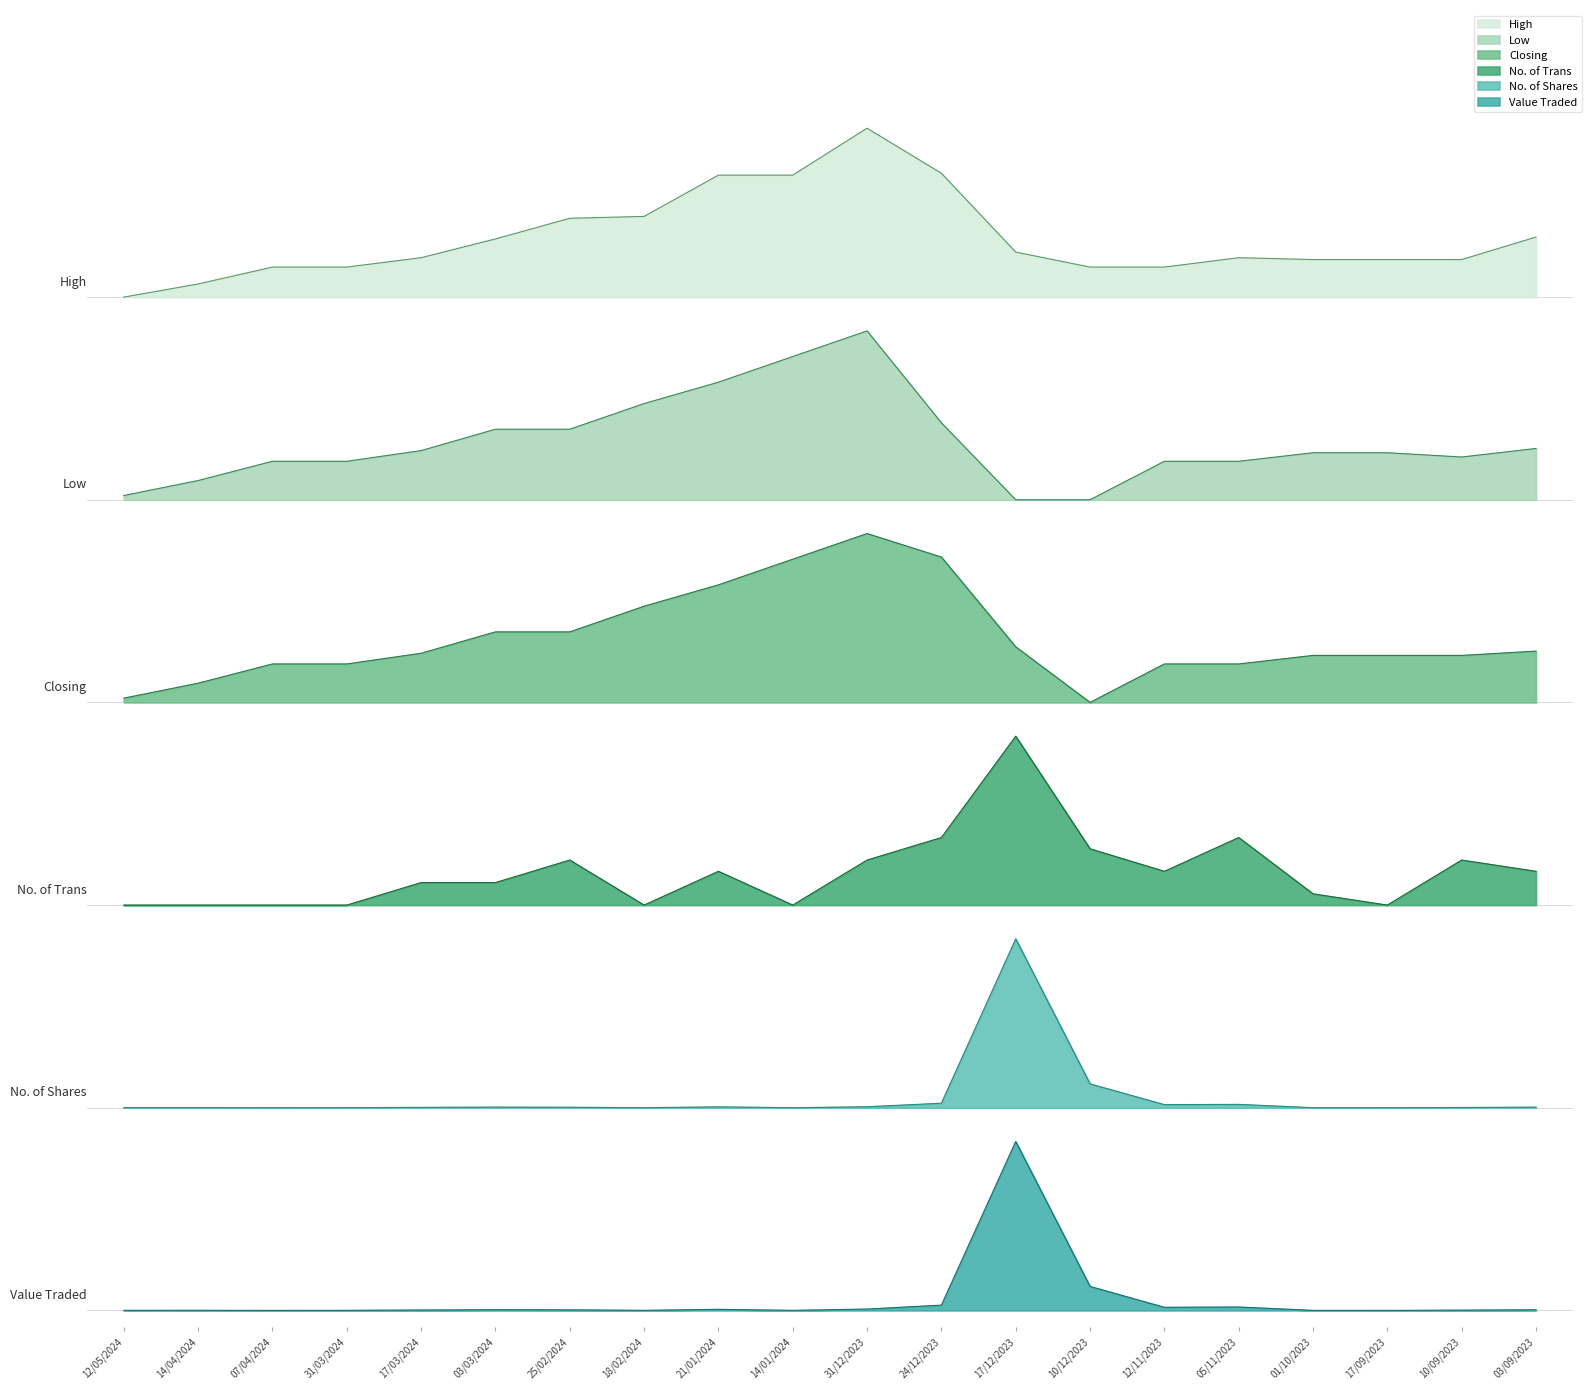

Which category has the highest value in the Low series?

31/12/2023